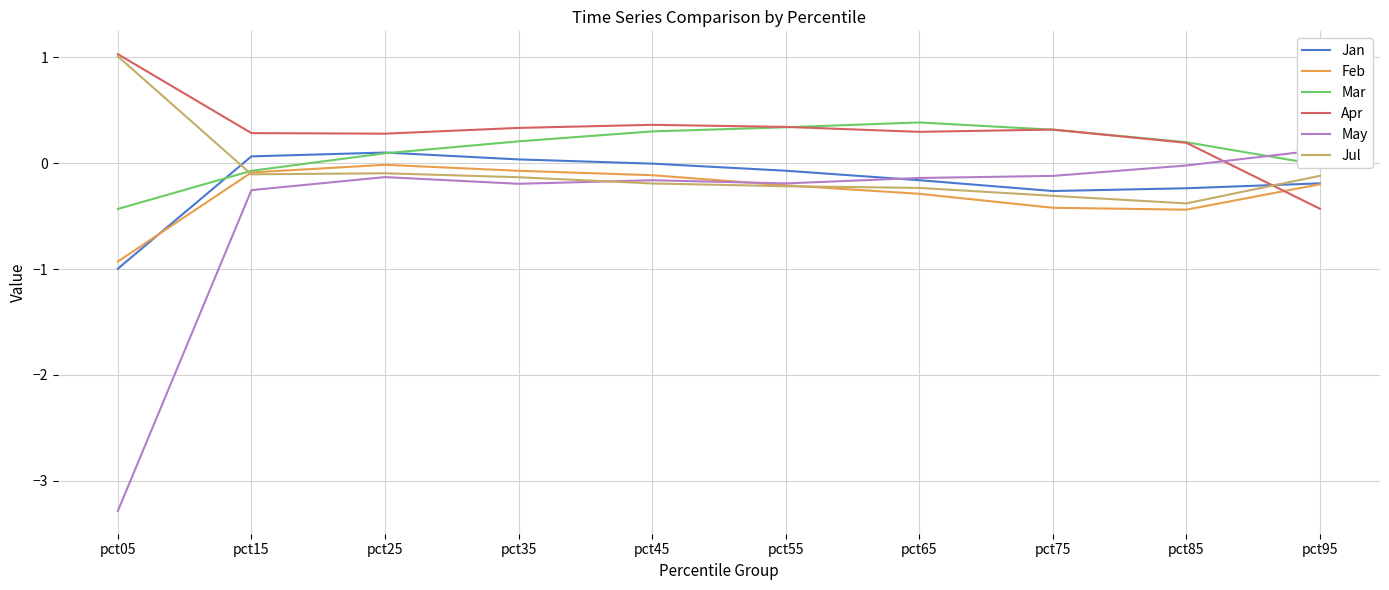

At which category does the chart reach its peak across all series?

pct05